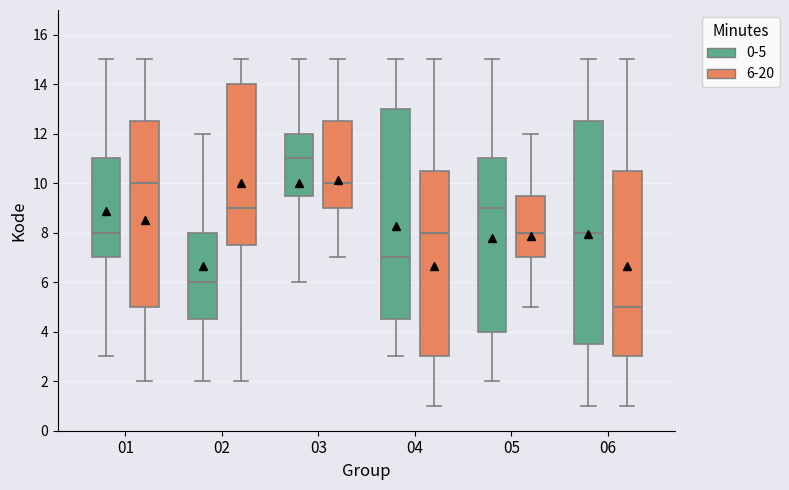

Comparing the boxes themselves (not the whiskers), which one is the tallest?

06 (0-5)